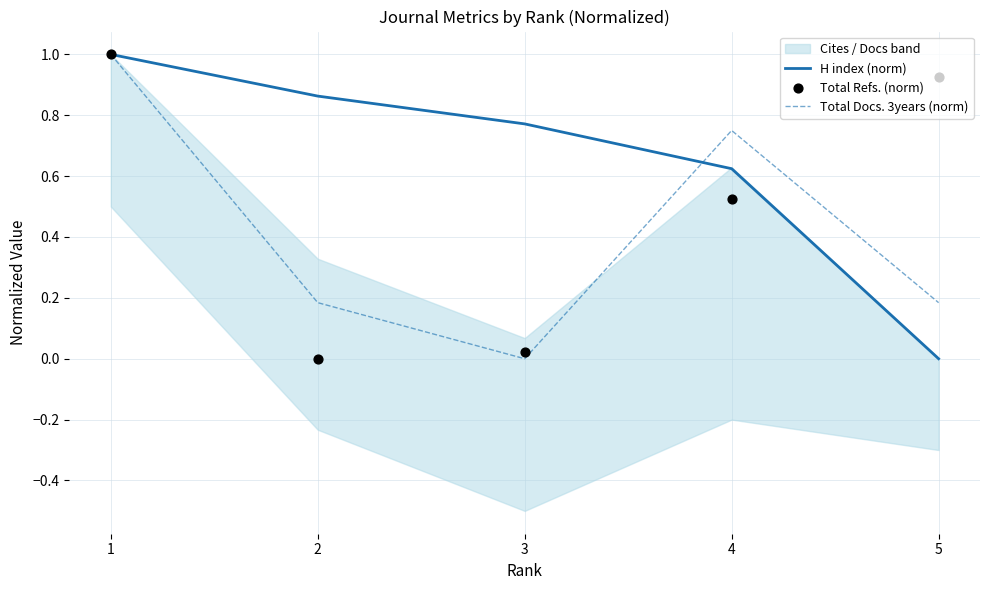

Which series has the largest total across all categories?

H index (norm)